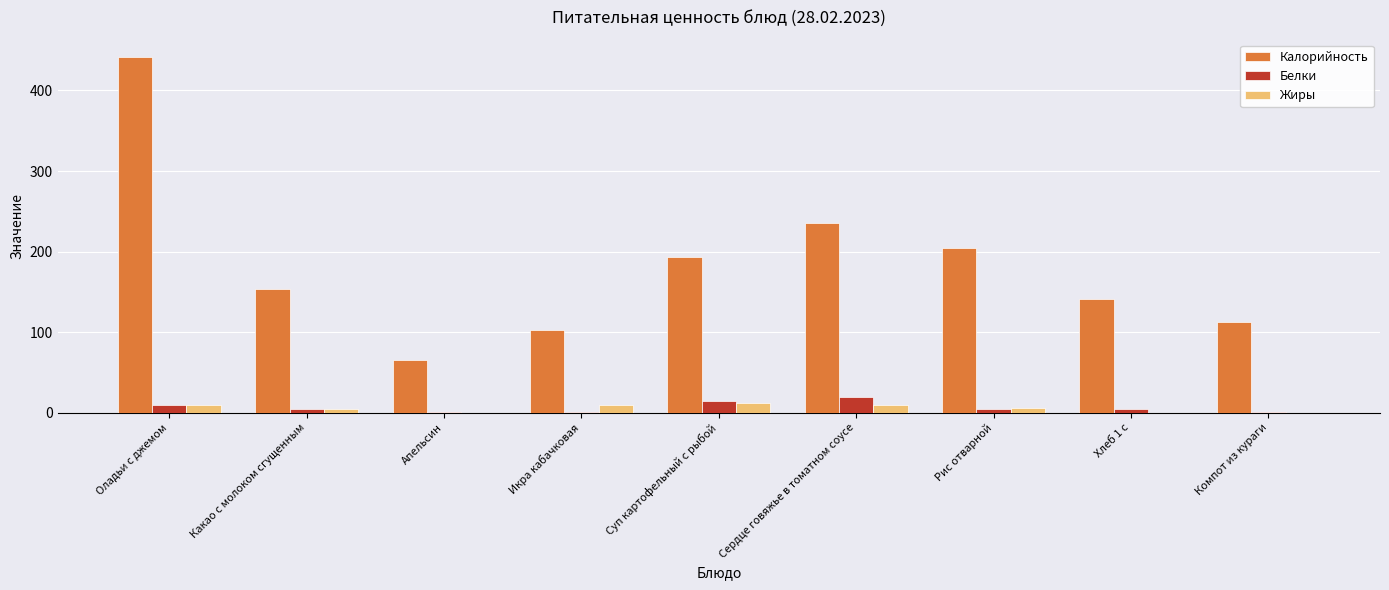

Which series changed the most between Апельсин and Сердце говяжье в томатном соусе?

Калорийность